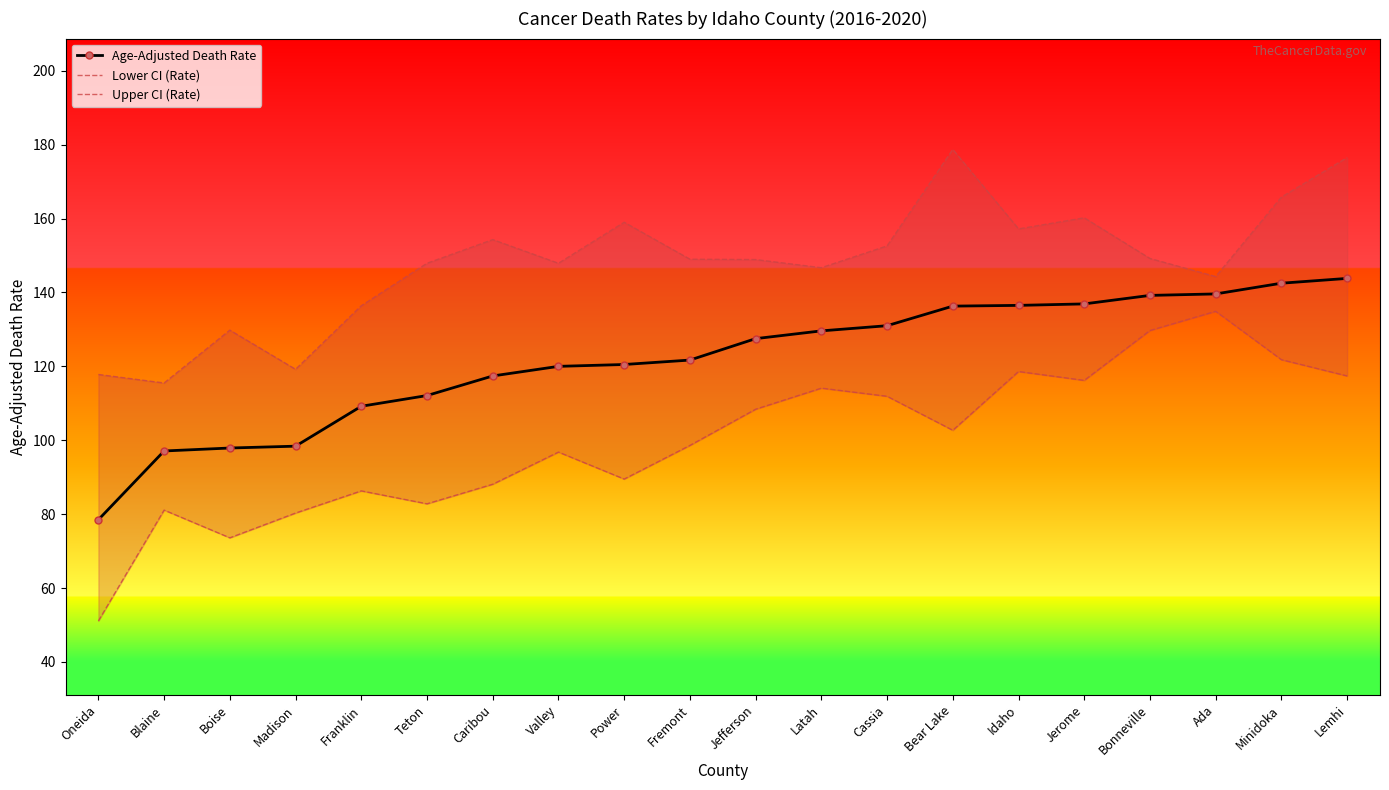

How many series are shown in this chart?

3